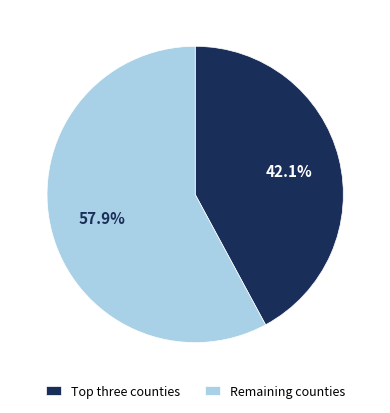

Rank the categories by value from lowest to highest.

Top three counties, Remaining counties